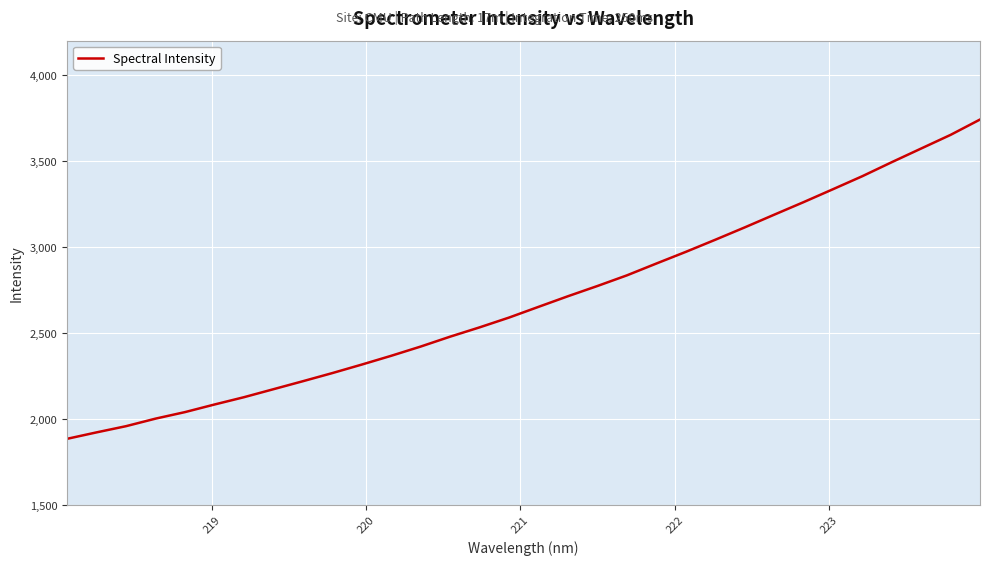

Reading left to right, transcribe all the data shown in this chart.

1883.0	1920.5	1956.6	2000.4	2038.5	2082.7	2125.1	2171.7	2218.2	2265.6	2315.1	2366.3	2420.0	2477.6	2531.7	2588.7	2651.0	2712.9	2772.4	2834.2	2903.0	2970.9	3041.3	3113.1	3186.9	3260.1	3335.4	3411.3	3492.9	3572.4	3651.8	3741.0